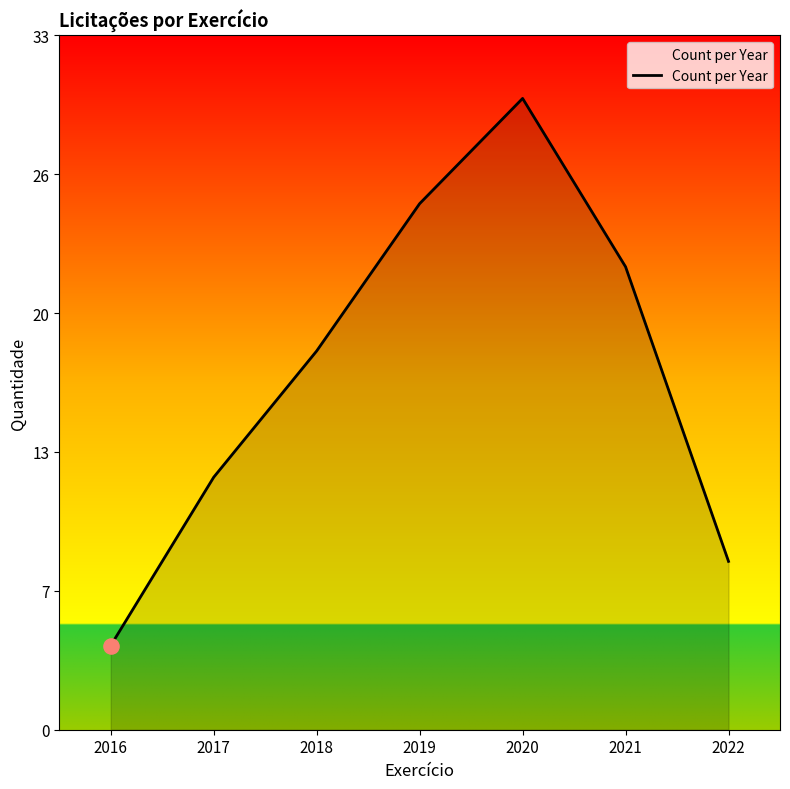

Is this an area chart (filled region under the line)?

Yes